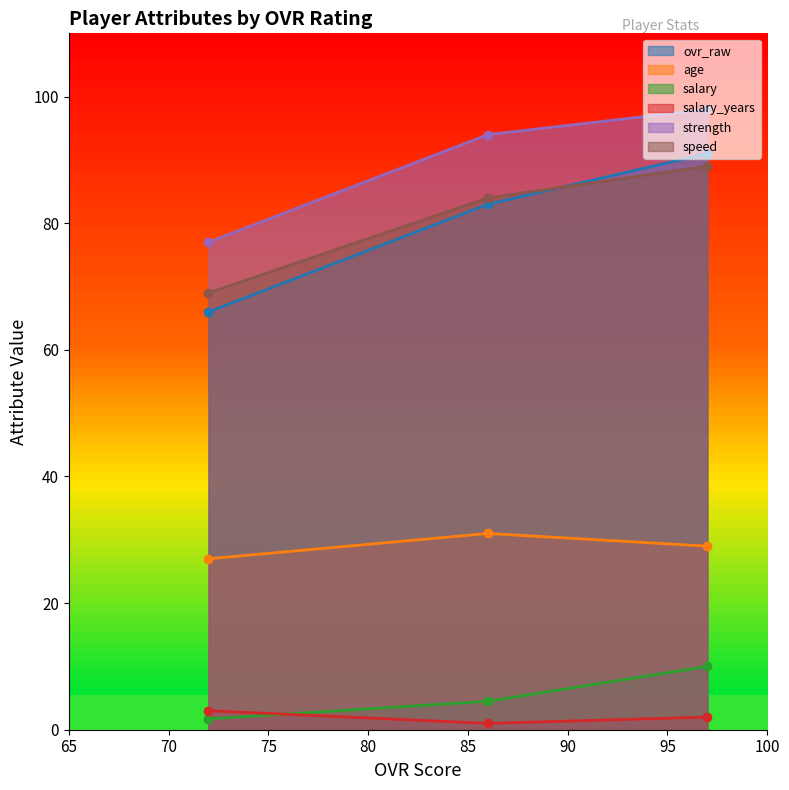

Is it true that speed equals 69.0 at 72?

True